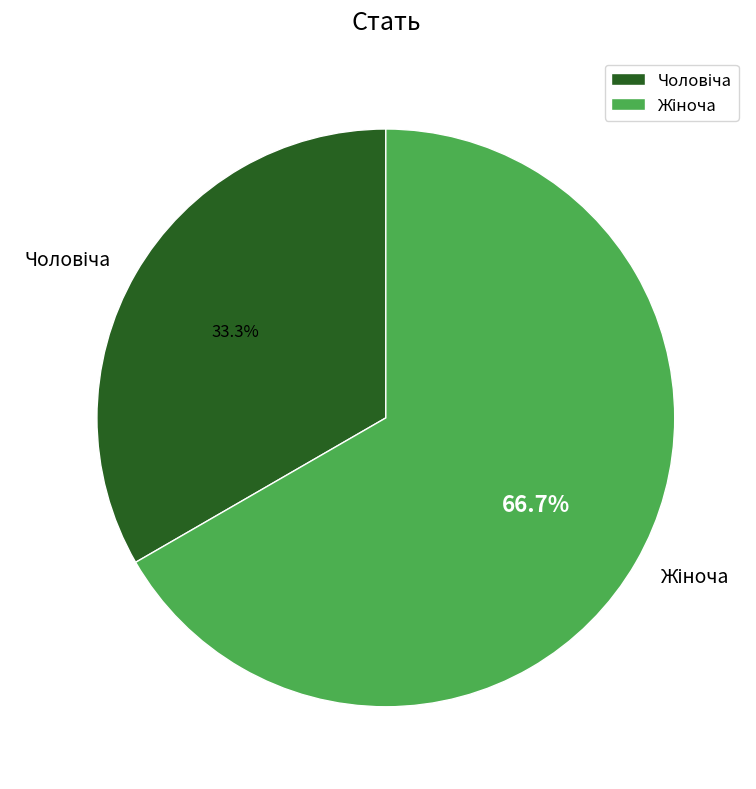

Does any single category account for the majority?

Yes